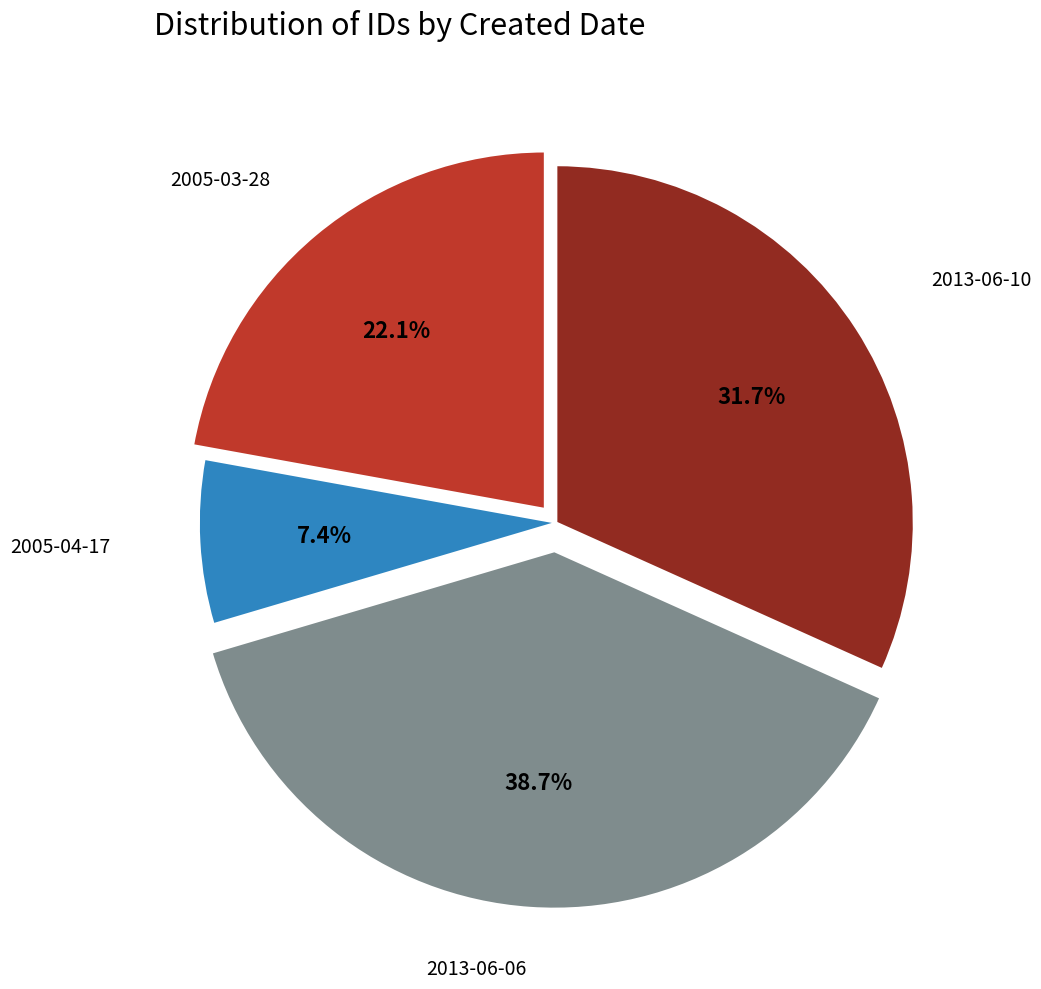

To the nearest percent, what is the difference between the largest and smallest slice percentages?

31%